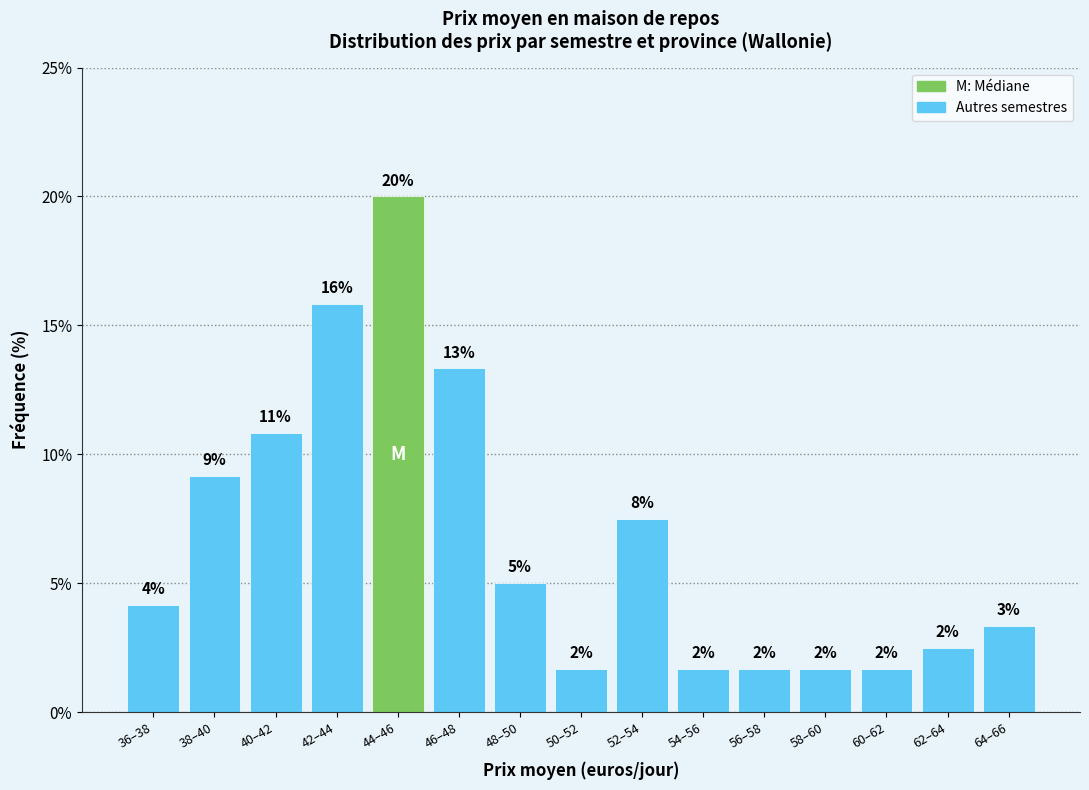

Does the chart contain any negative values?

No